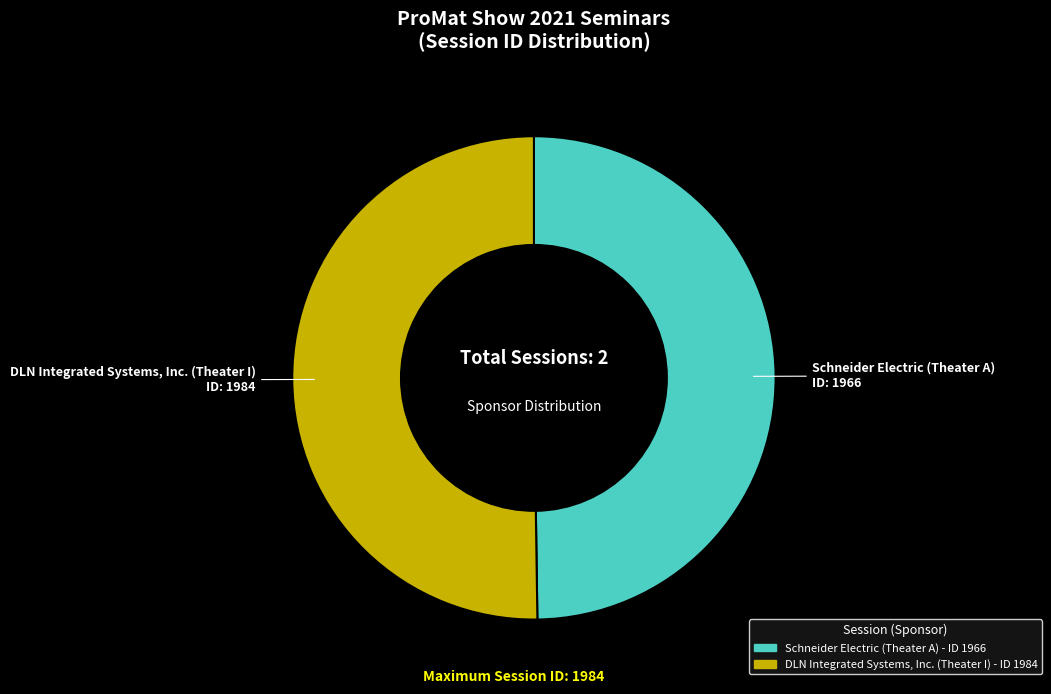

What is the ratio of the value at Schneider Electric (Theater A) to the value at DLN Integrated Systems, Inc. (Theater I)?

1.0